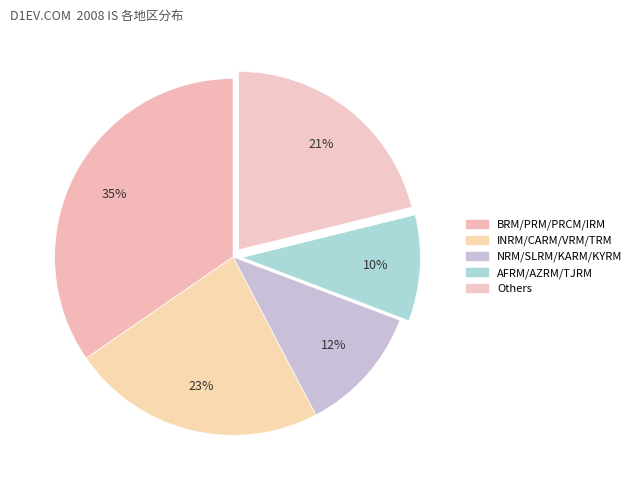

What is the largest slice in the pie chart?

IRM